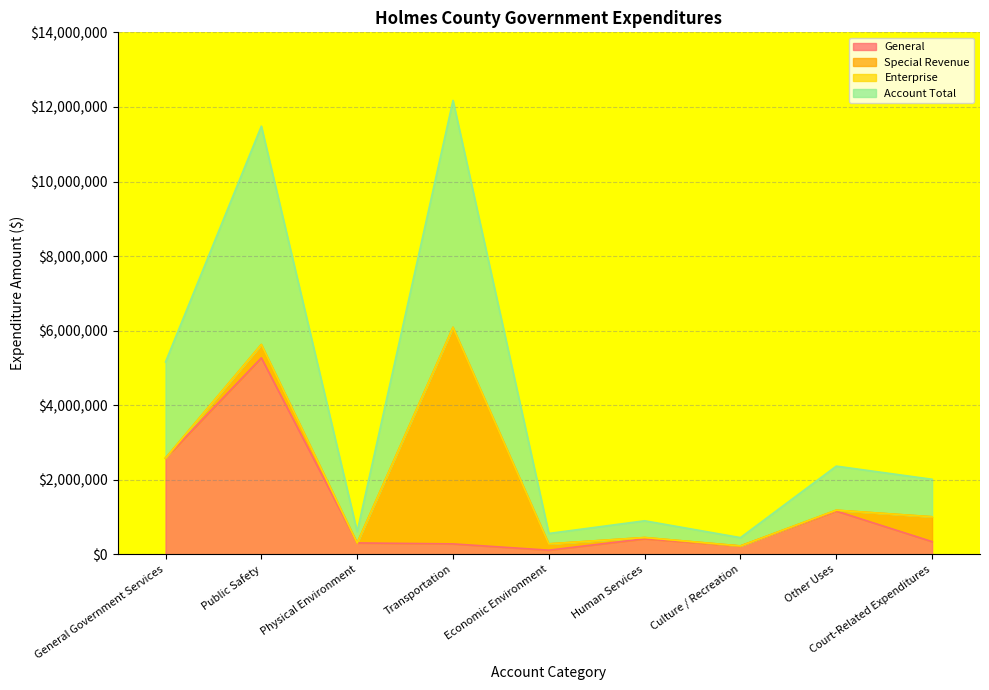

True or false: General and Account Total cross at least once.

False